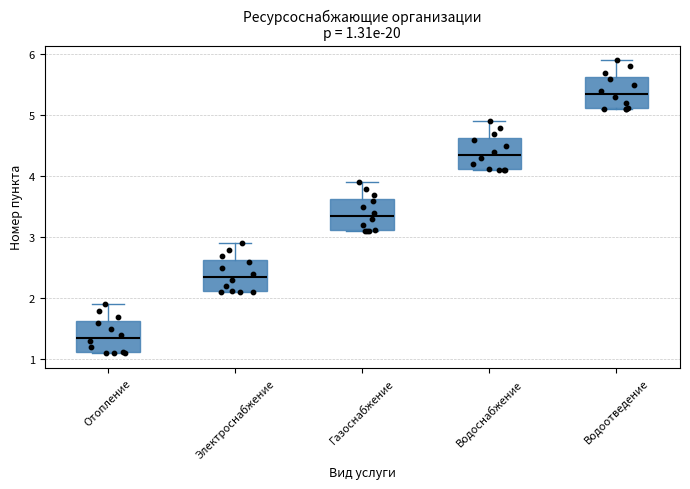

Which box has the lowest median line?

Отопление